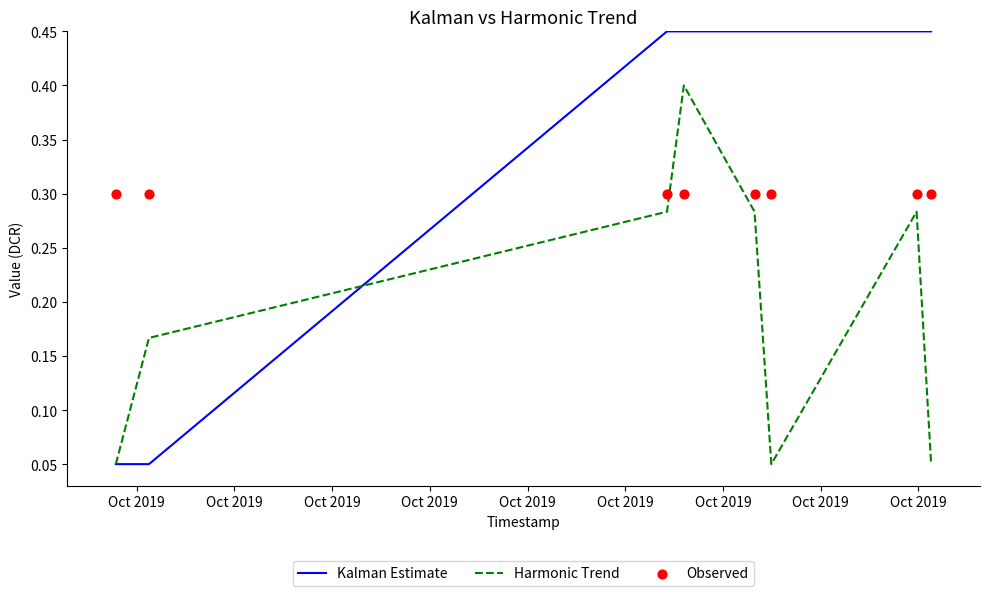

At how many categories does at least one series exceed 0?

8